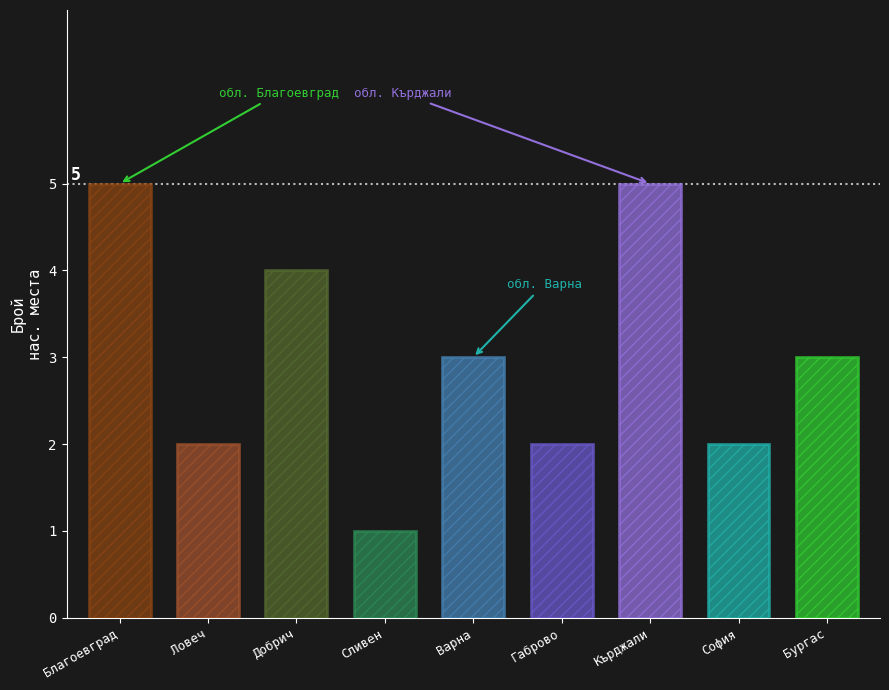

How many values exceed 3?

3